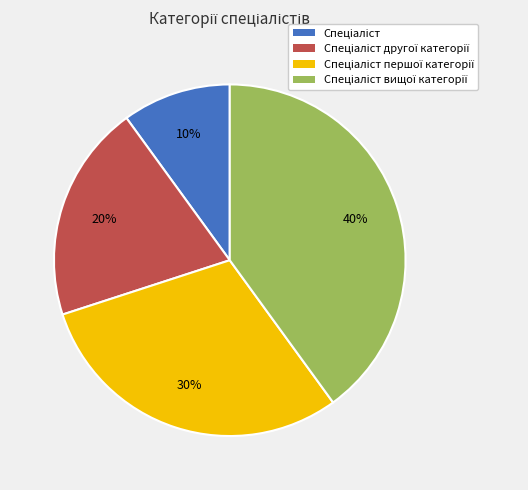

To the nearest percent, what is the average slice percentage?

25%